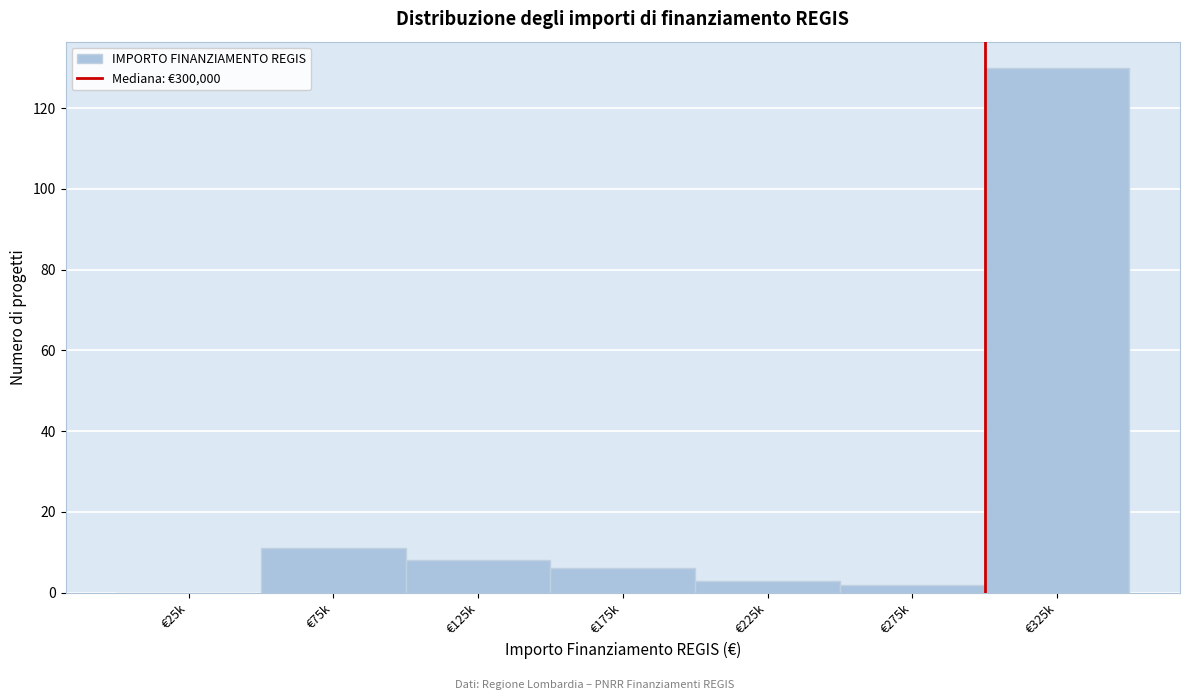

Reading left to right, what are all the values shown in this chart?

€25k=0	€75k=11	€125k=8	€175k=6	€225k=3	€275k=2	€325k=130